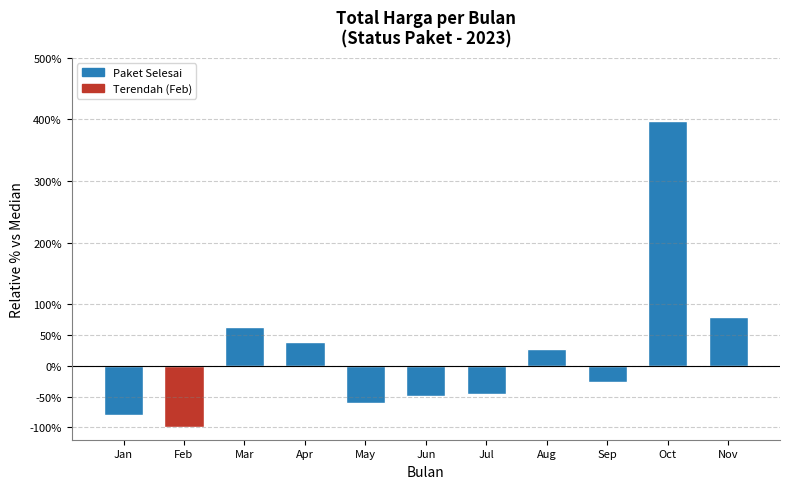

What is the value of the 8th bar from the left?

26.5